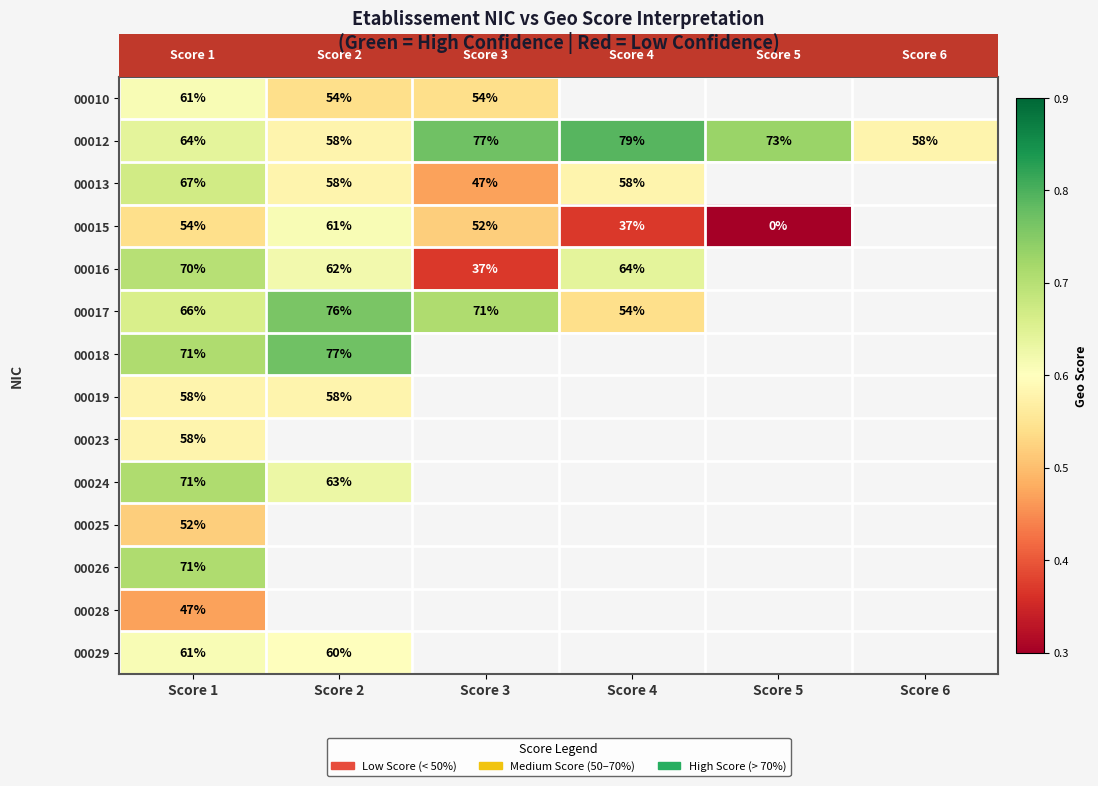

Is the value of 00016 at Score 2 greater than the value of 00023 at Score 1?

Yes